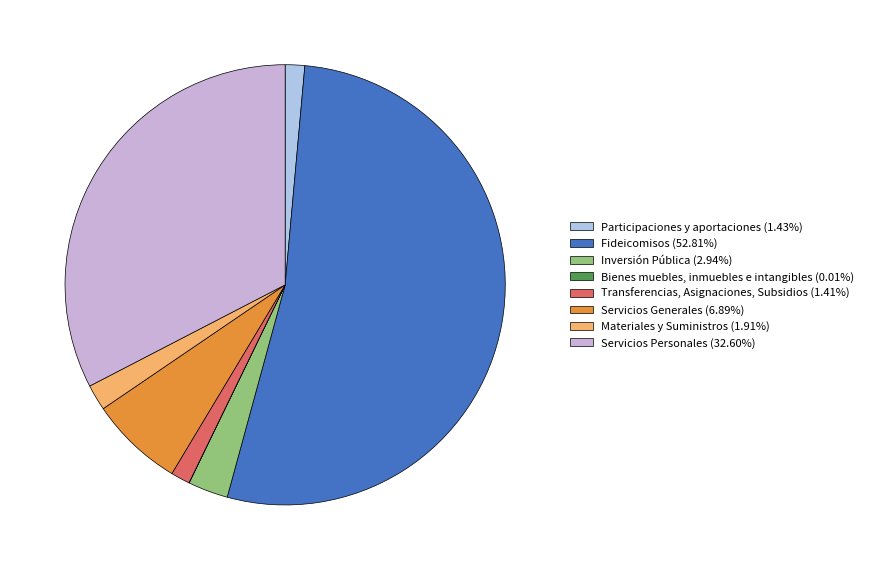

What is the majority slice?

Fideicomisos